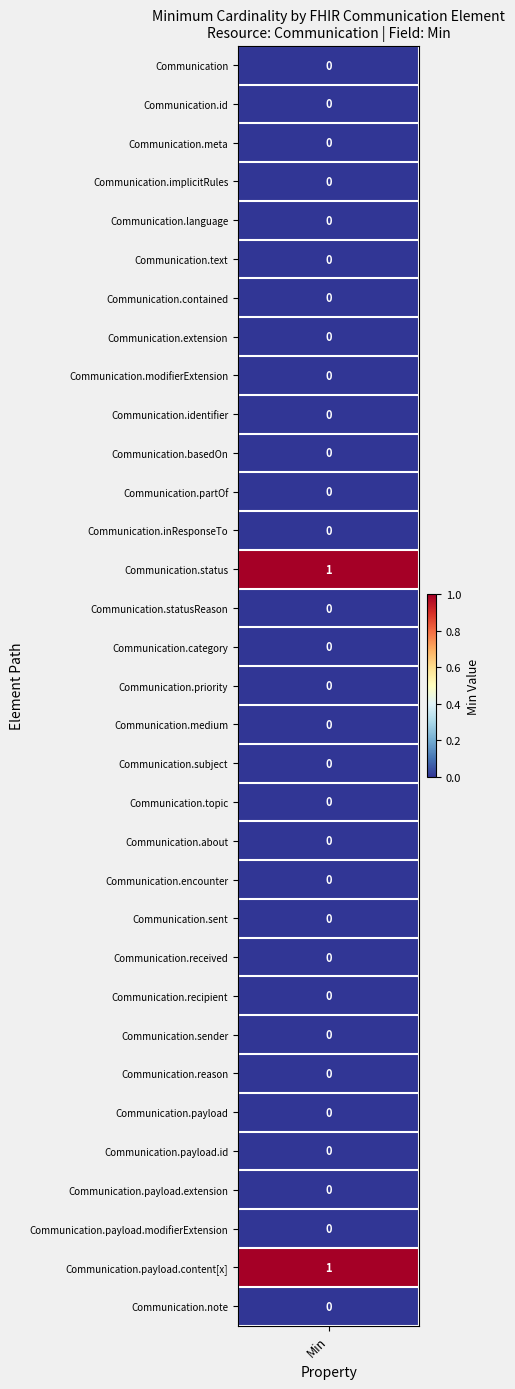

What is the sum of all values?

2